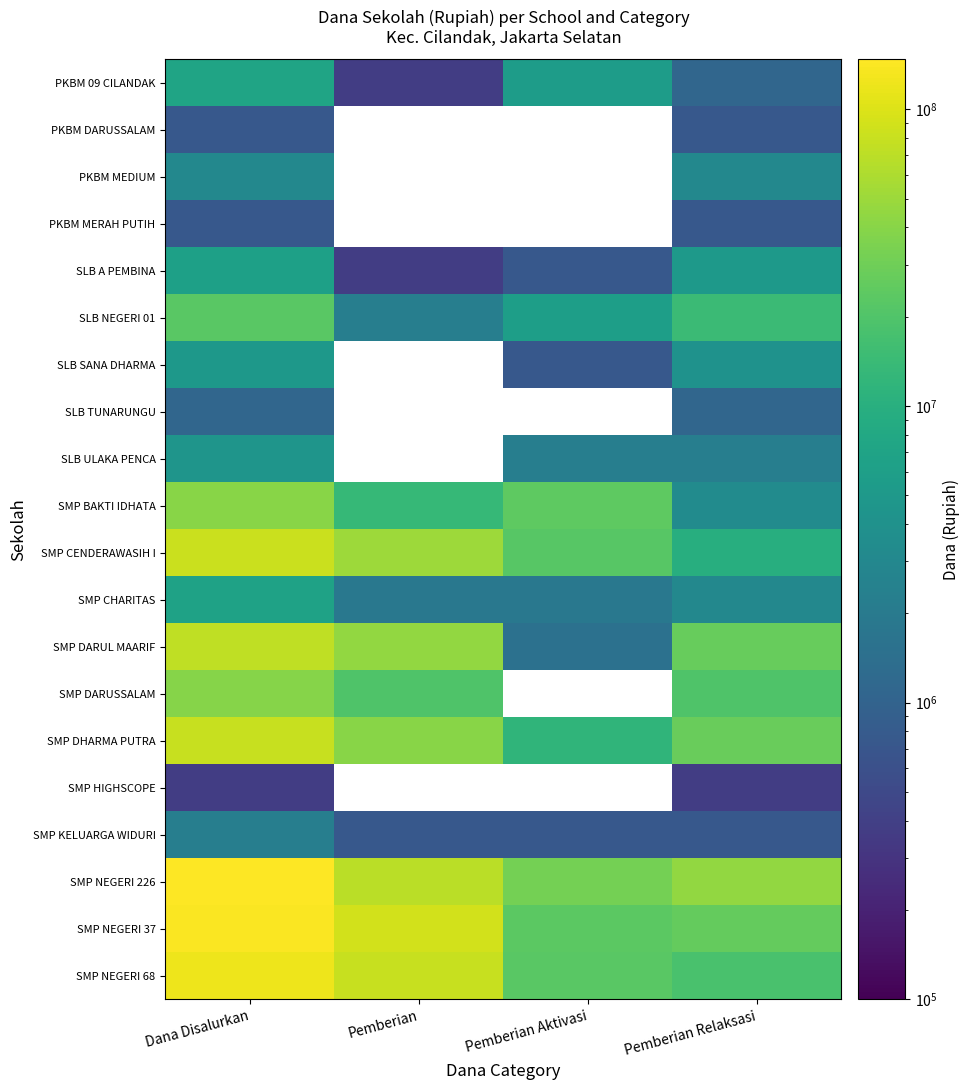

How many positive values does the SMP HIGHSCOPE series have?

2